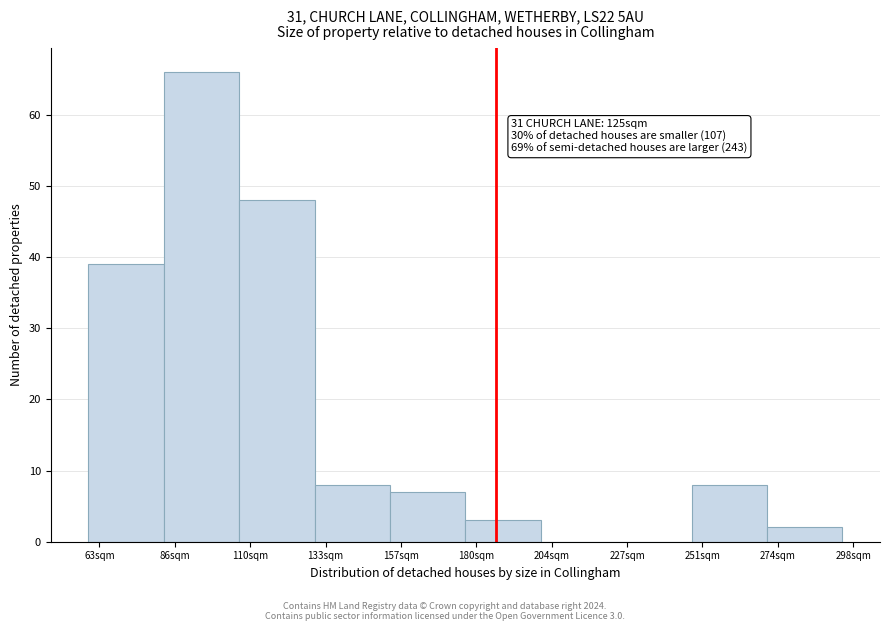

Reading right to left, list all the values displayed in this chart.

274sqm=2	251sqm=8	227sqm=0	204sqm=0	180sqm=3	157sqm=7	133sqm=8	110sqm=48	86sqm=66	63sqm=39